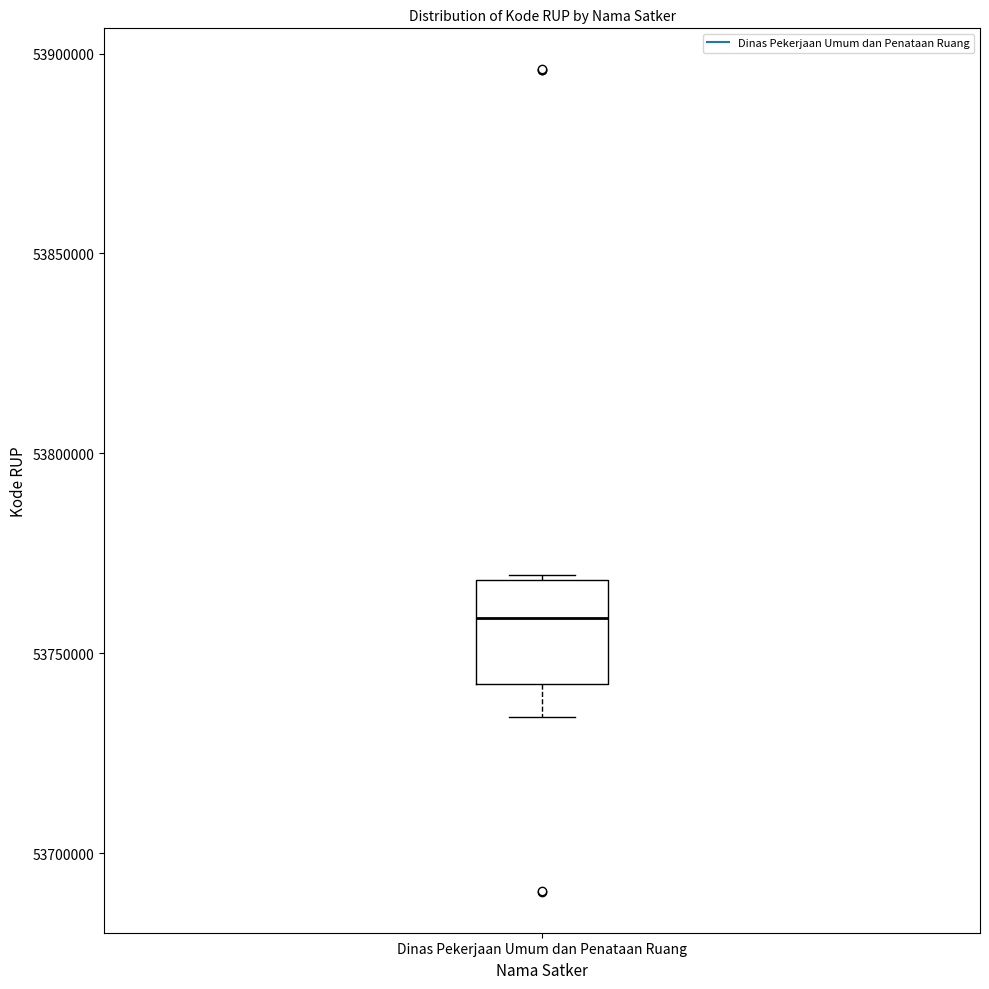

Where does the median line of the box for Dinas Pekerjaan Umum dan Penataan Ruang sit on the y-axis? The values are not printed on the chart, so give them approximately, as read against the axis.

53760000